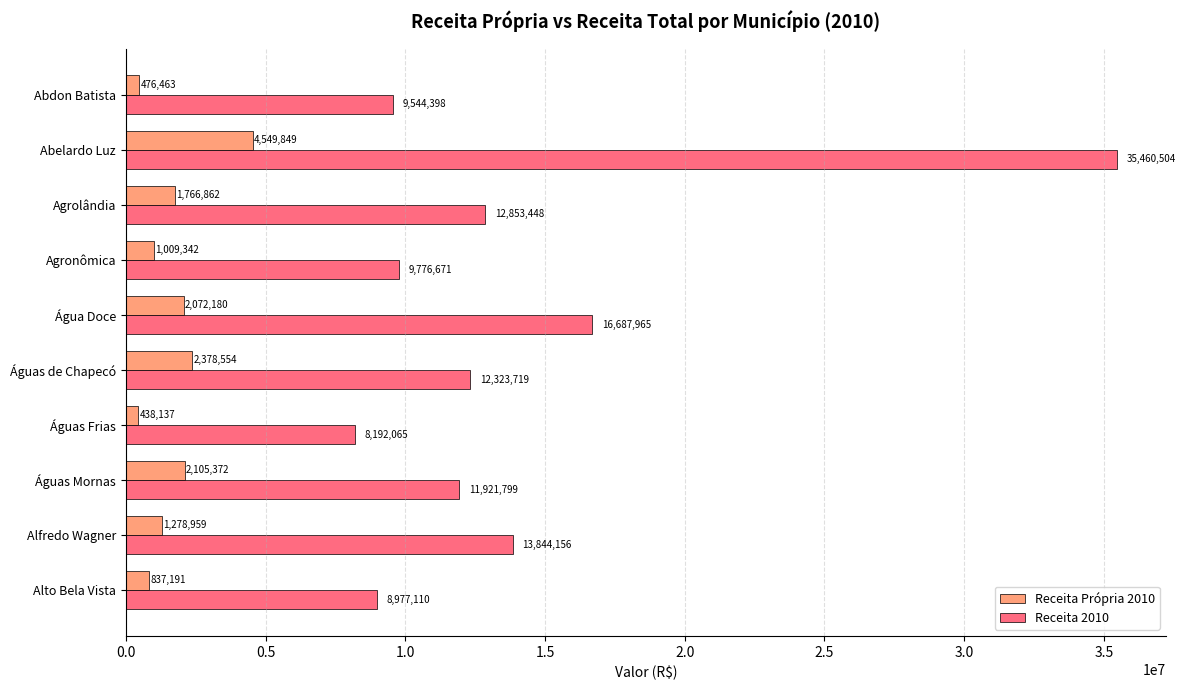

Which series has the widest spread of values?

Receita 2010